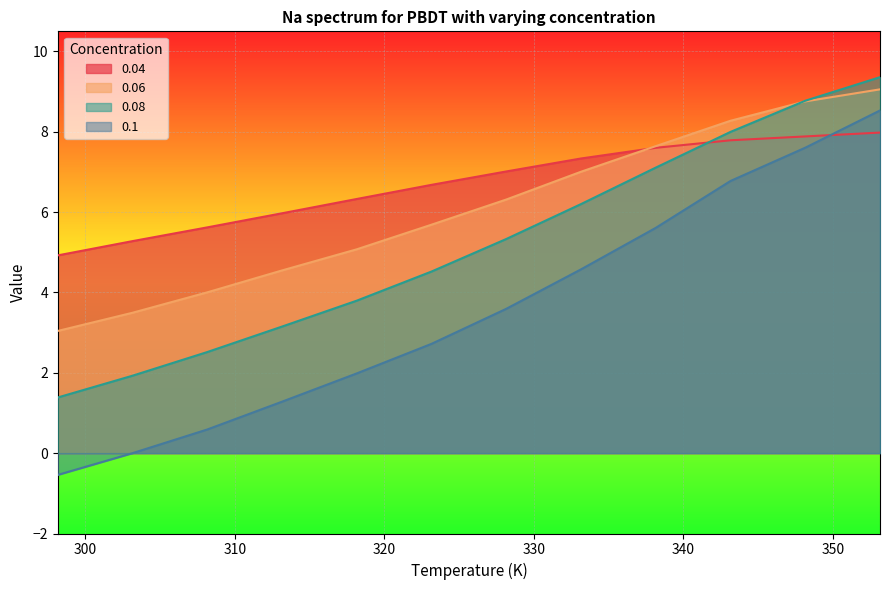

What is the average value of the 0.06 series?

6.1